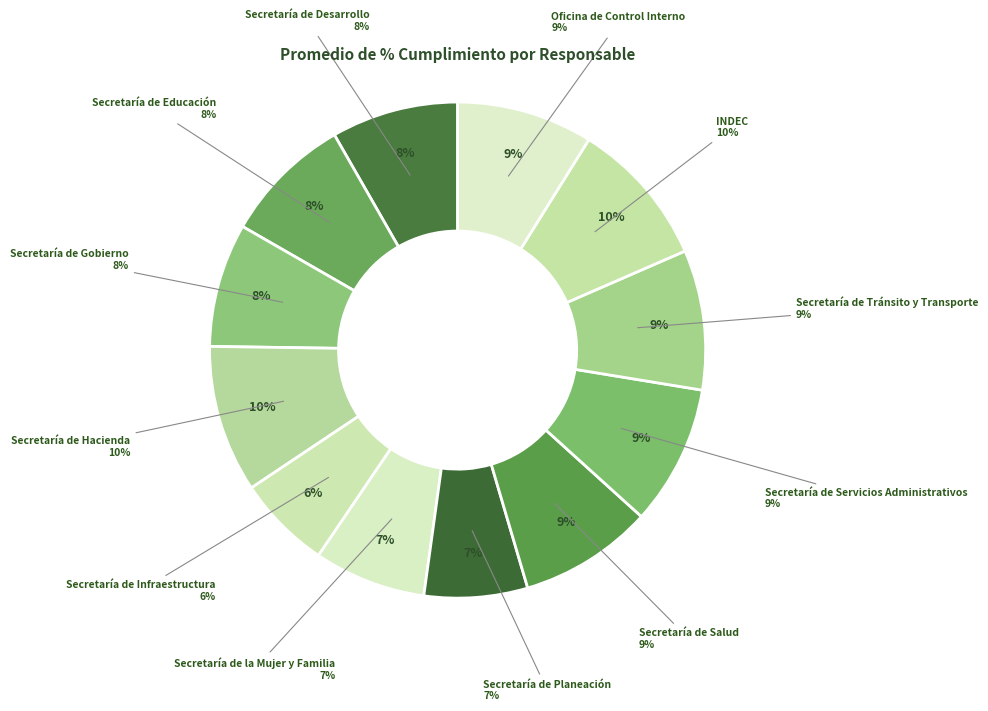

What portion of the pie excludes INDEC?

90.4%